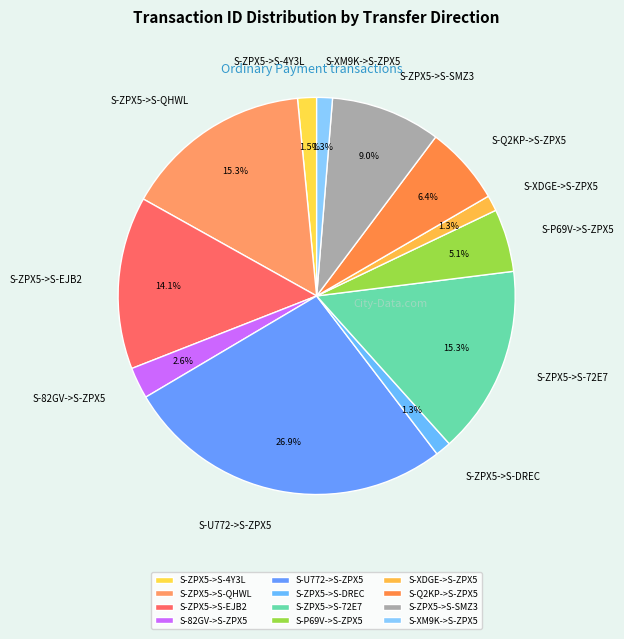

To the nearest percent, what percentage of the pie is S-ZPX5->S-SMZ3?

9%